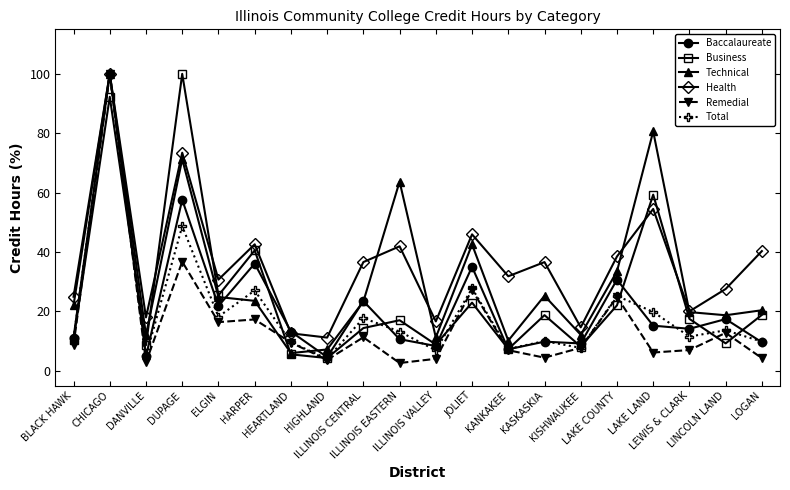

Rank the series at DUPAGE from lowest to highest value.

Remedial, Total, Baccalaureate, Technical, Health, Business